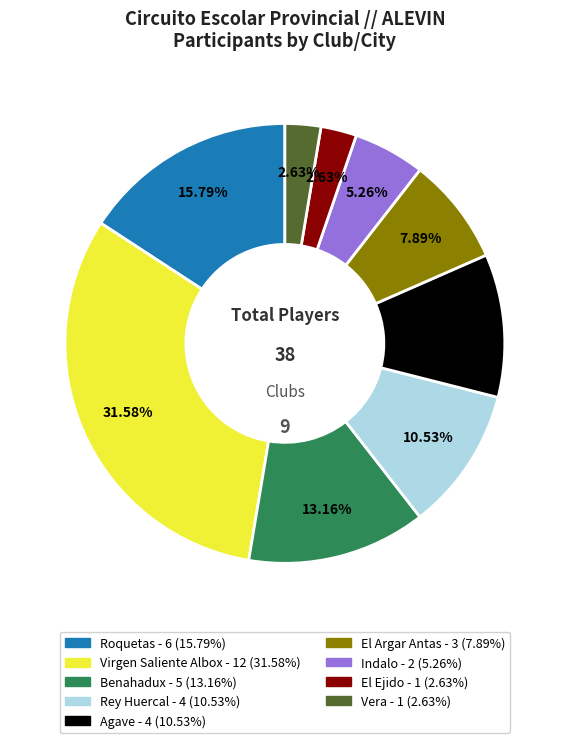

Which slice is the largest?

Virgen Saliente Albox